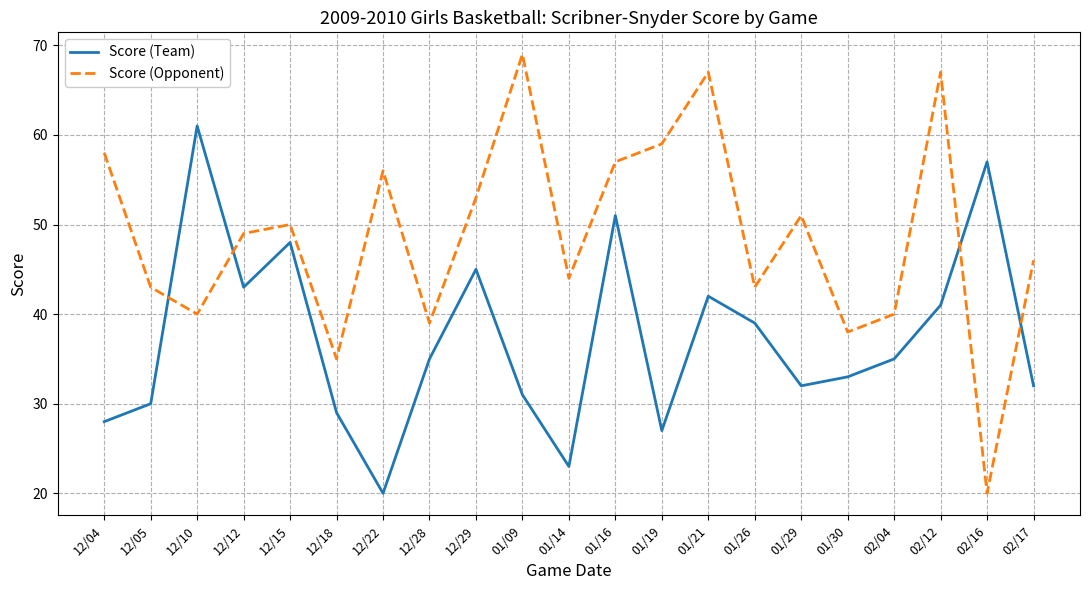

Reading left to right, what are all the values shown in this chart?

Score (Team): 28	30	61	43	48	29	20	35	45	31	23	51	27	42	39	32	33	35	41	57	32
Score (Opponent): 58	43	40	49	50	35	56	39	53	69	44	57	59	67	43	51	38	40	67	20	46